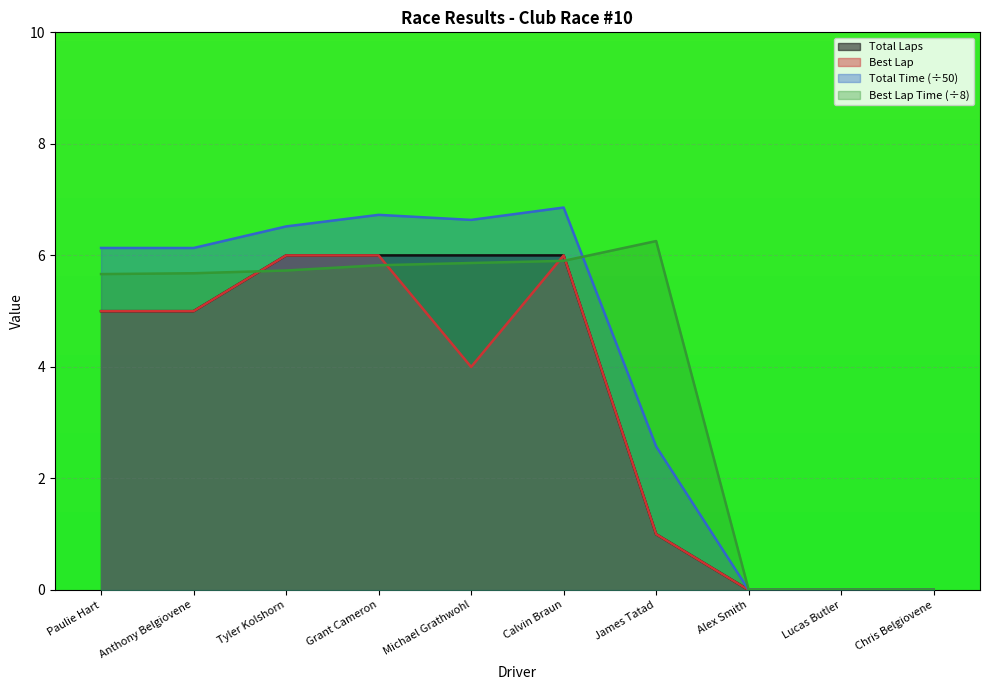

Where does the Best Lap series first go above 5?

Tyler Kolshorn